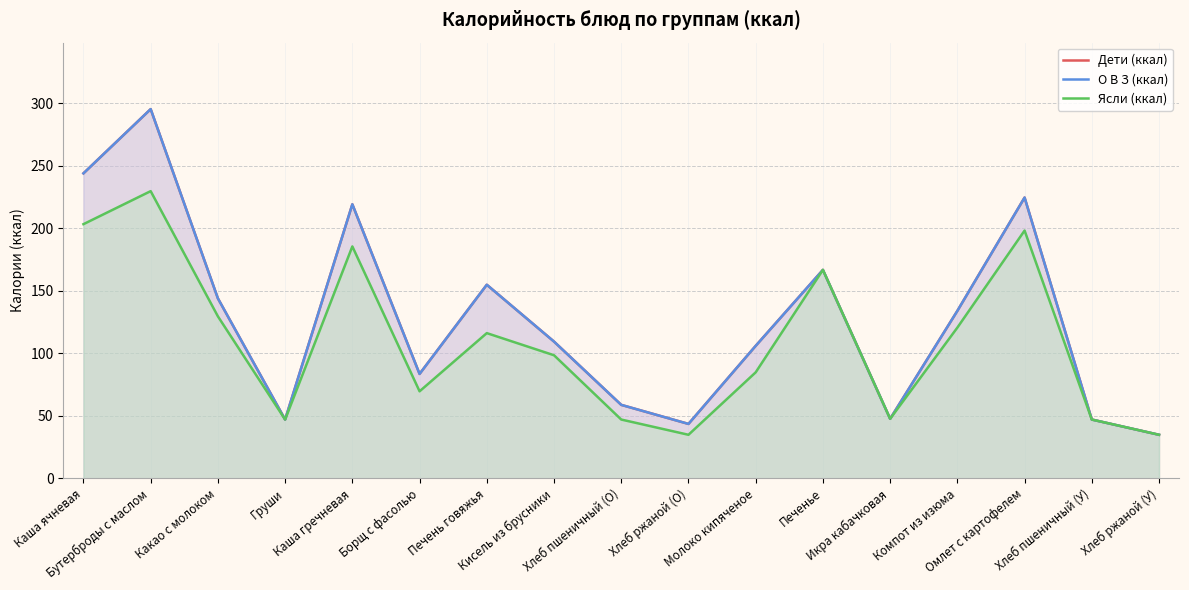

Between Хлеб пшеничный (О) and Компот из изюма, which series saw the biggest shift?

Дети (ккал)